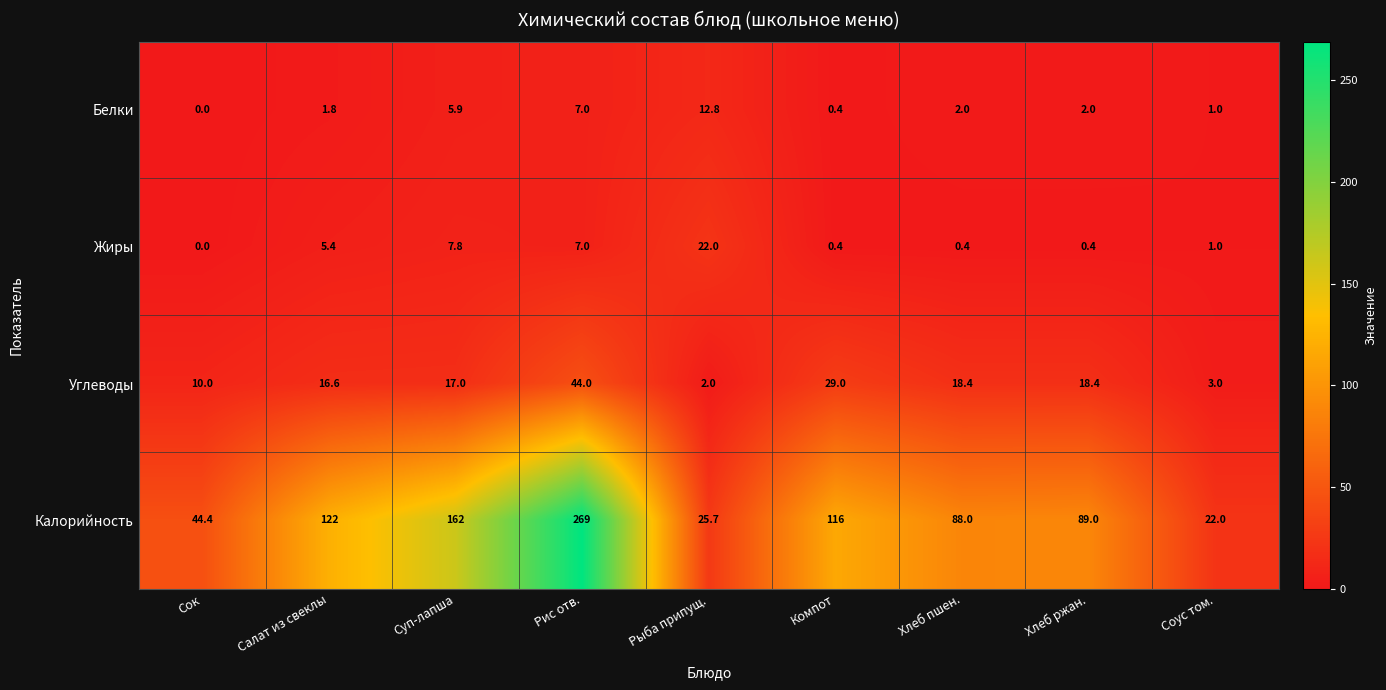

What is the total value across all series at Хлеб ржан.?

109.8